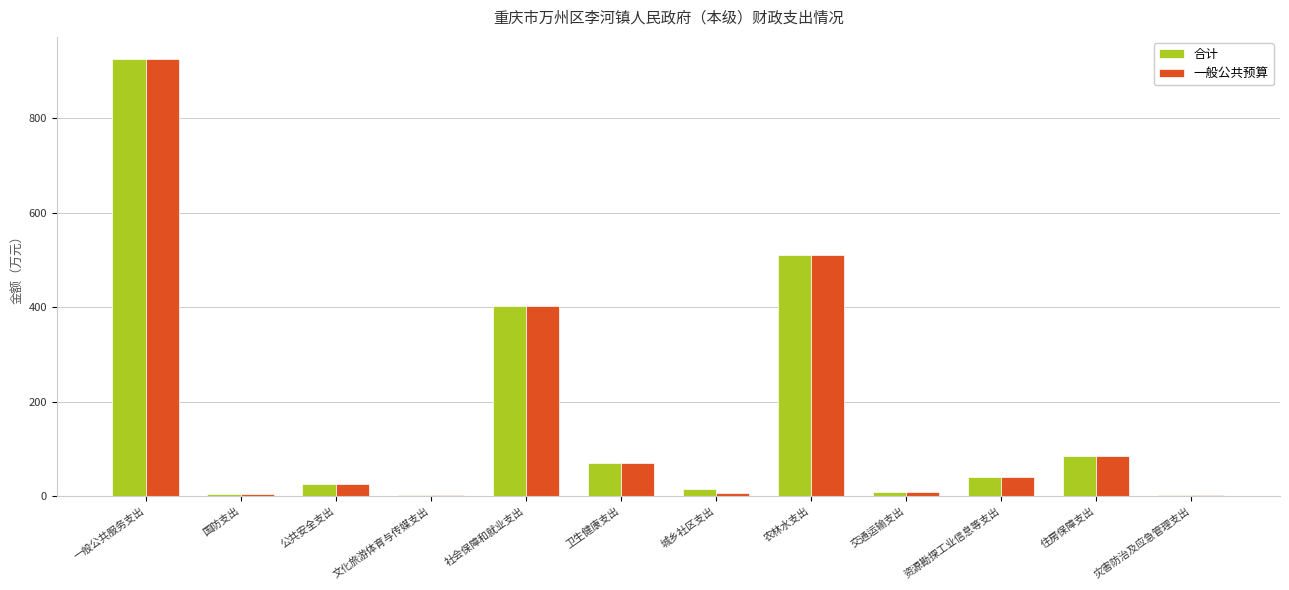

True or false: 合计 has a value of 104.3 at 卫生健康支出.

False